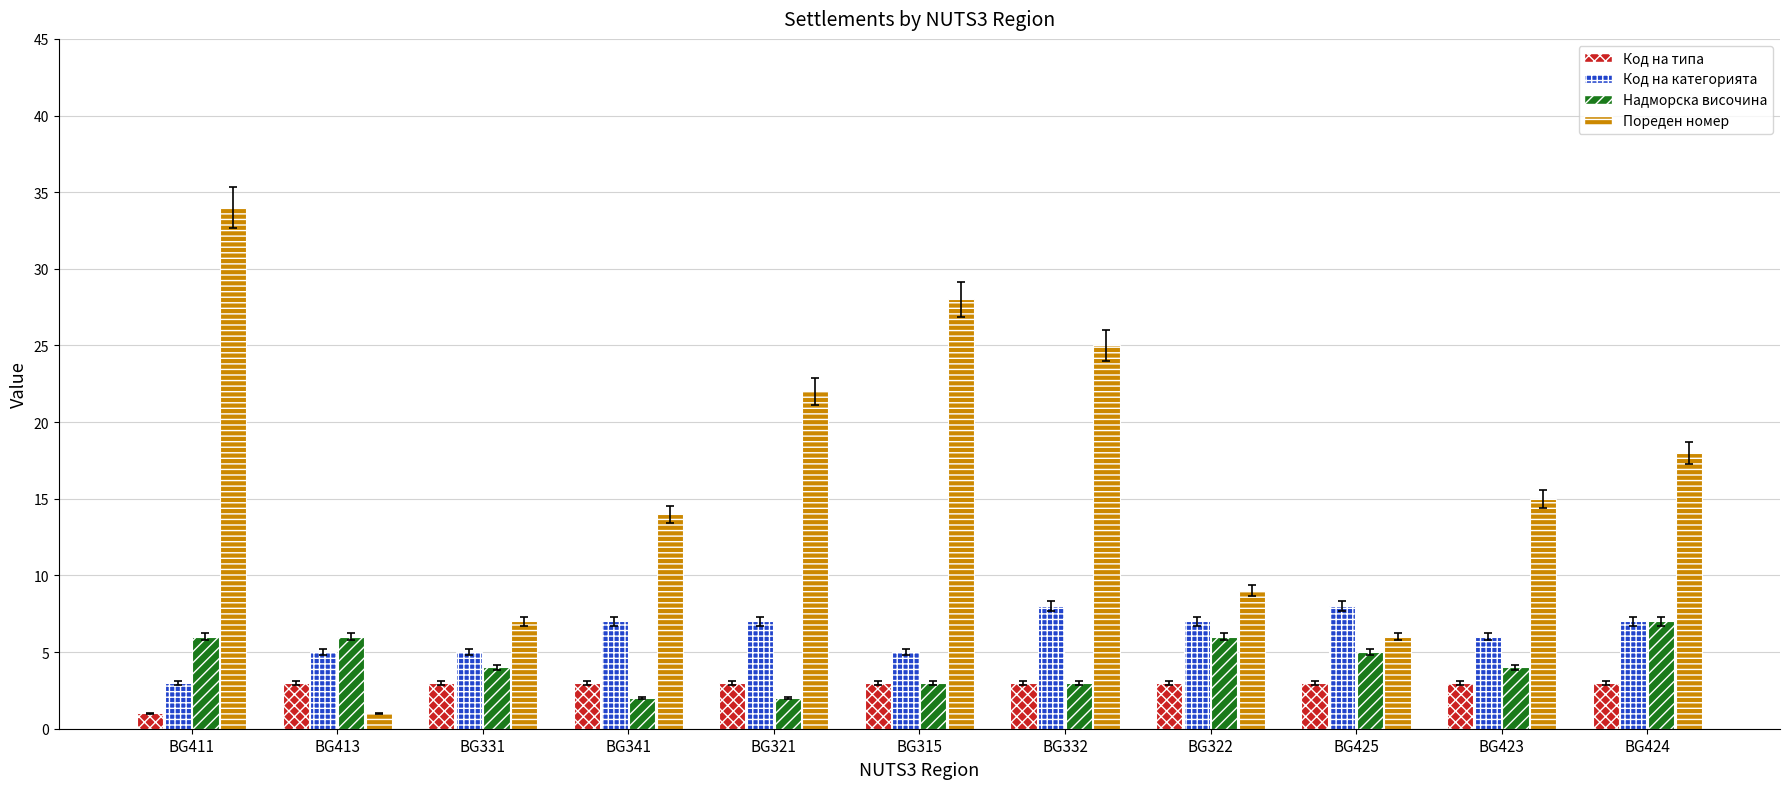

What are all the series names shown in the legend?

Код на типа, Код на категорията, Надморска височина, Пореден номер